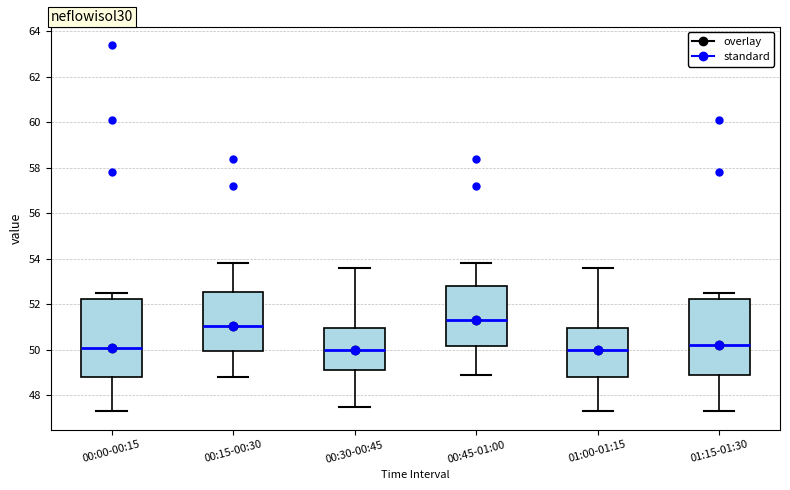

Which box has the highest median line?

00:45-01:00